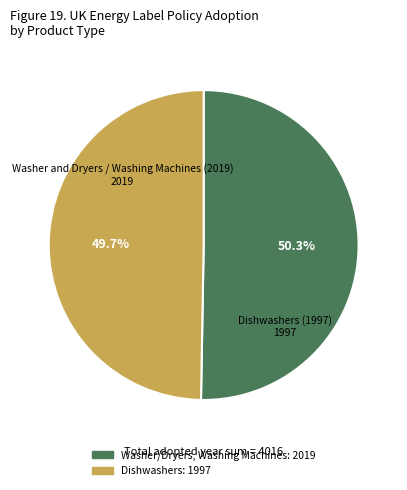

Is there any slice that represents more than half of the pie?

Yes